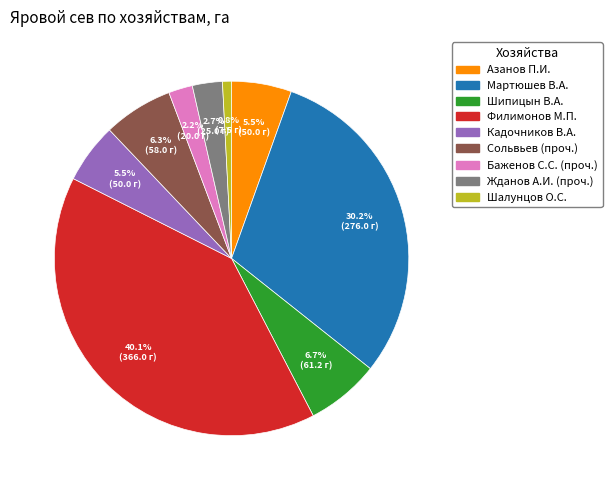

What is the ratio of the value at Баженов С.С. (проч.) to the value at Сольвьев (проч.)?

0.3